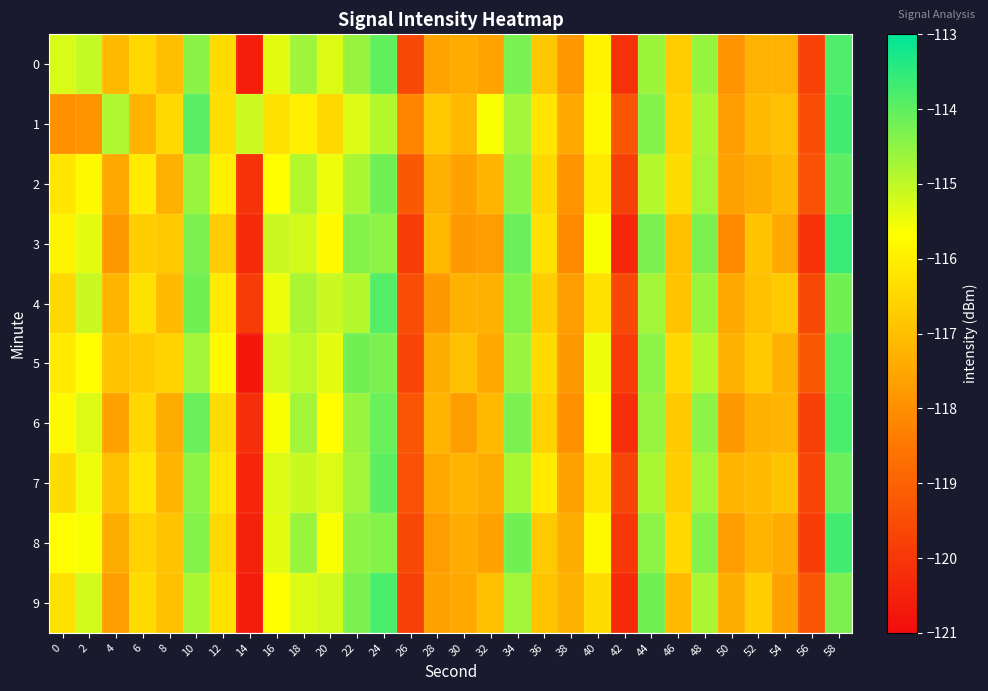

What is the spread (max minus min) of values at 38?

0.8